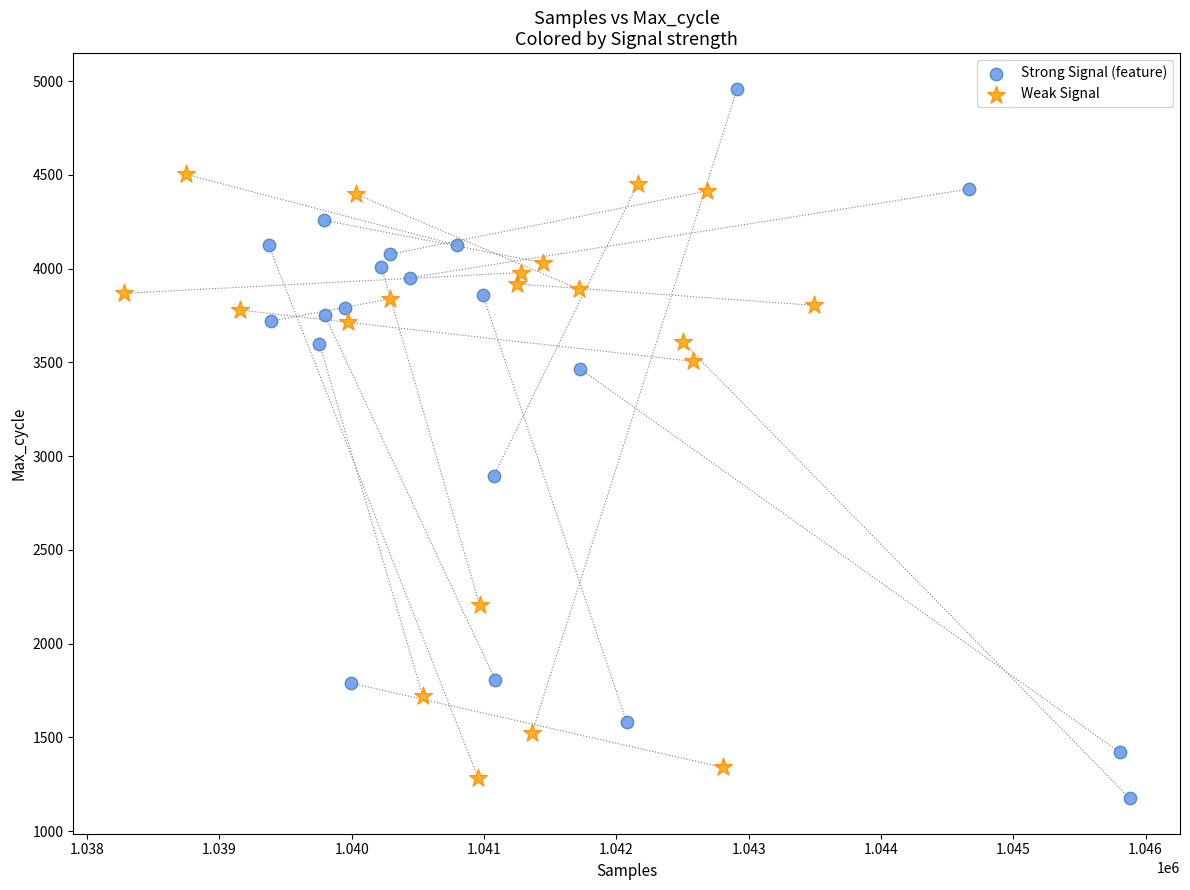

Which series contains the highest Y value?

Strong Signal (feature)